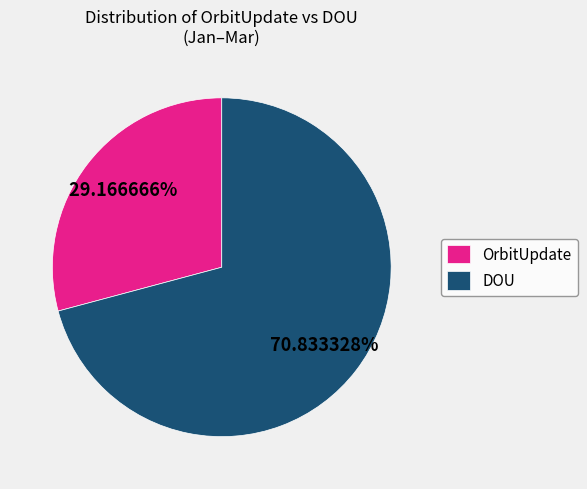

Count the number of slices in the pie.

2